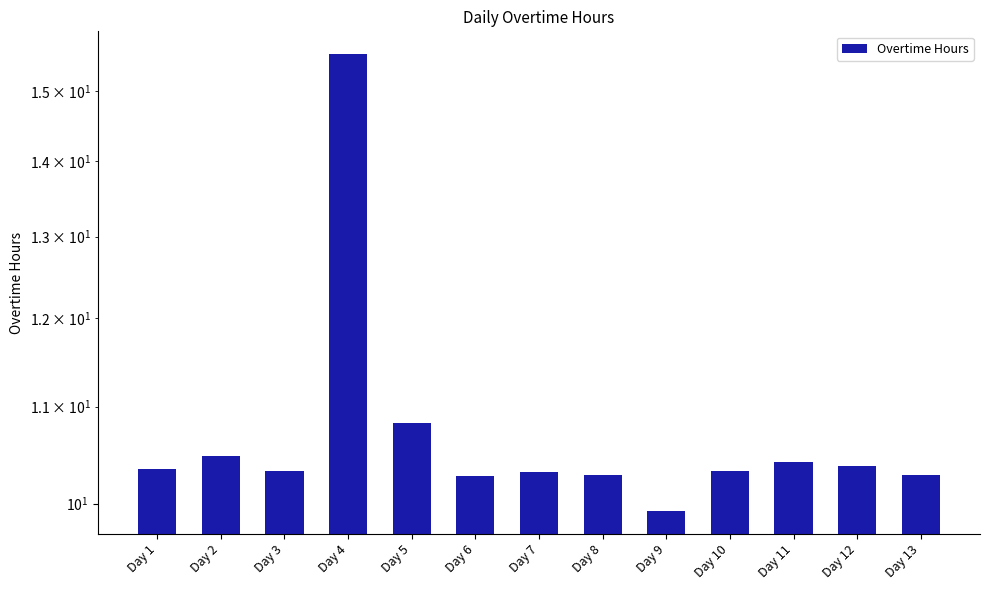

What is the value of the 12th bar from the left?

10.4